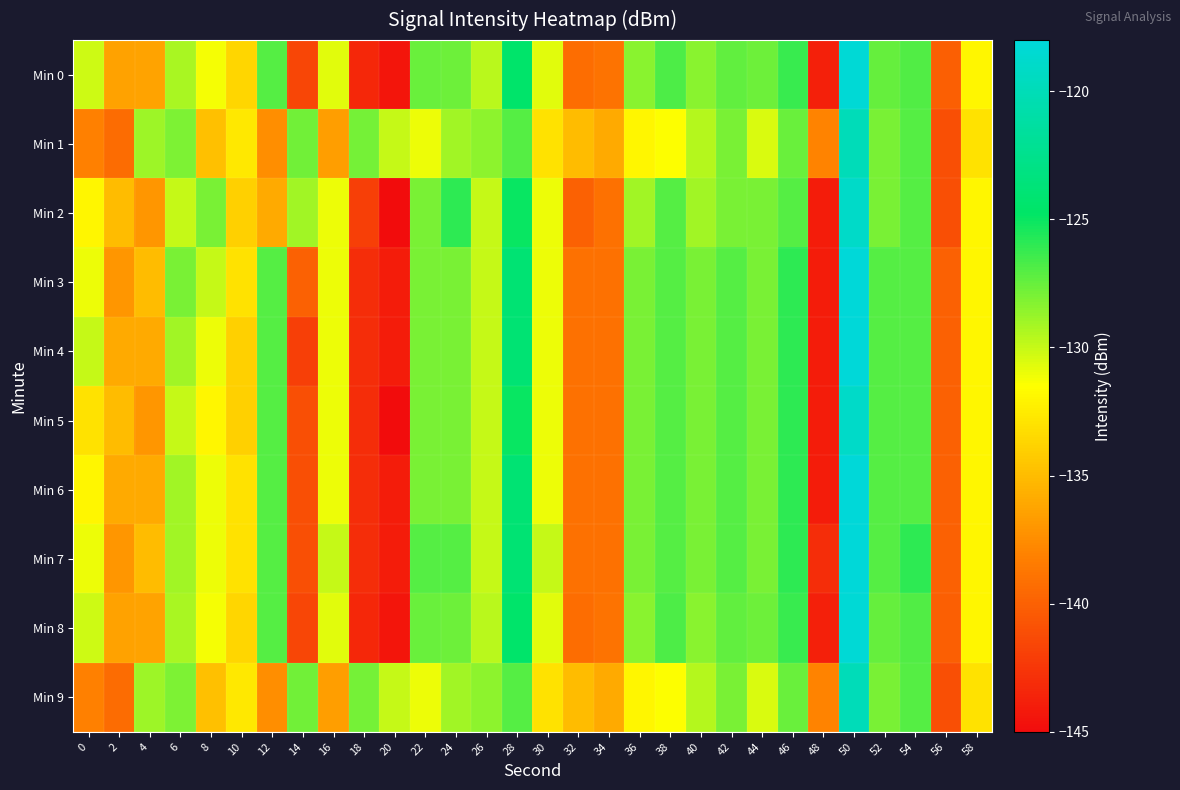

Which series has the largest range (max minus min)?

Min 0